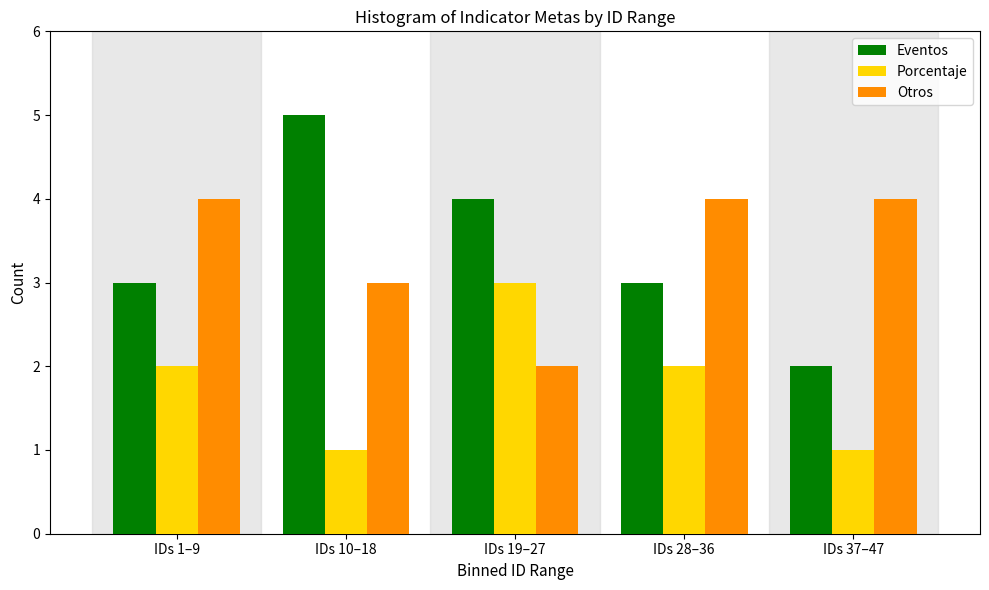

Reading right to left, extract all data points from this chart.

Eventos: 2	3	4	5	3
Porcentaje: 1	2	3	1	2
Otros: 4	4	2	3	4